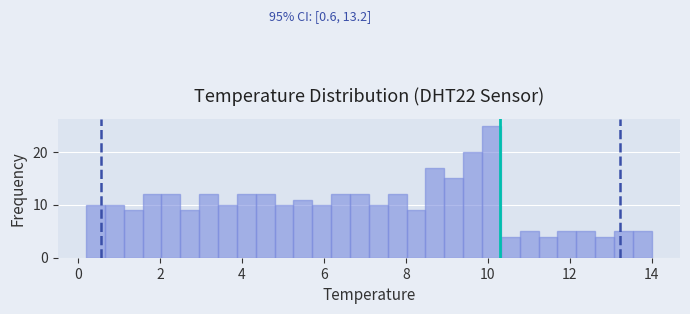

Read against the x-axis, roughly where is the centre of the tallest bar?

10.0